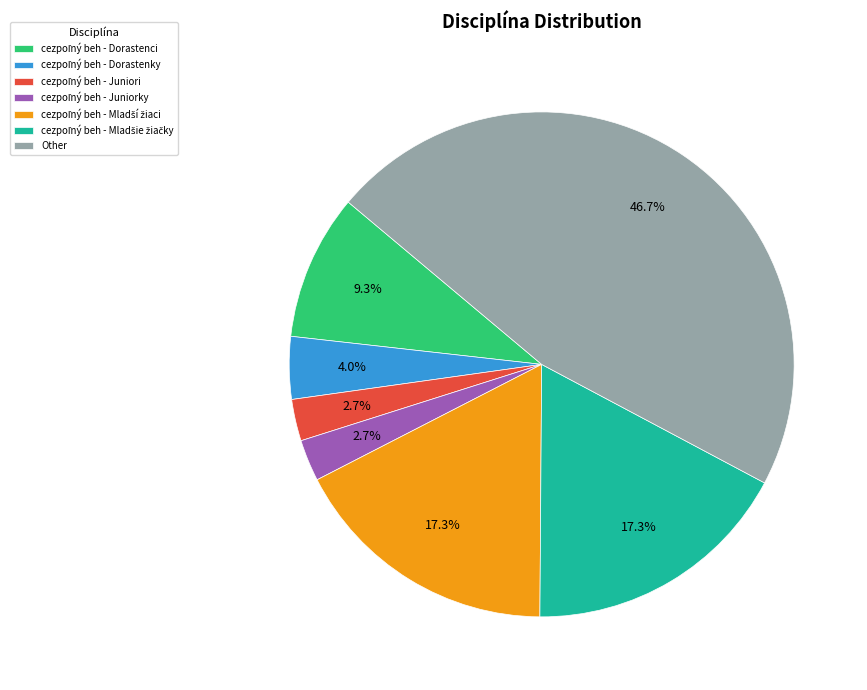

Is there any slice that represents more than half of the pie?

No